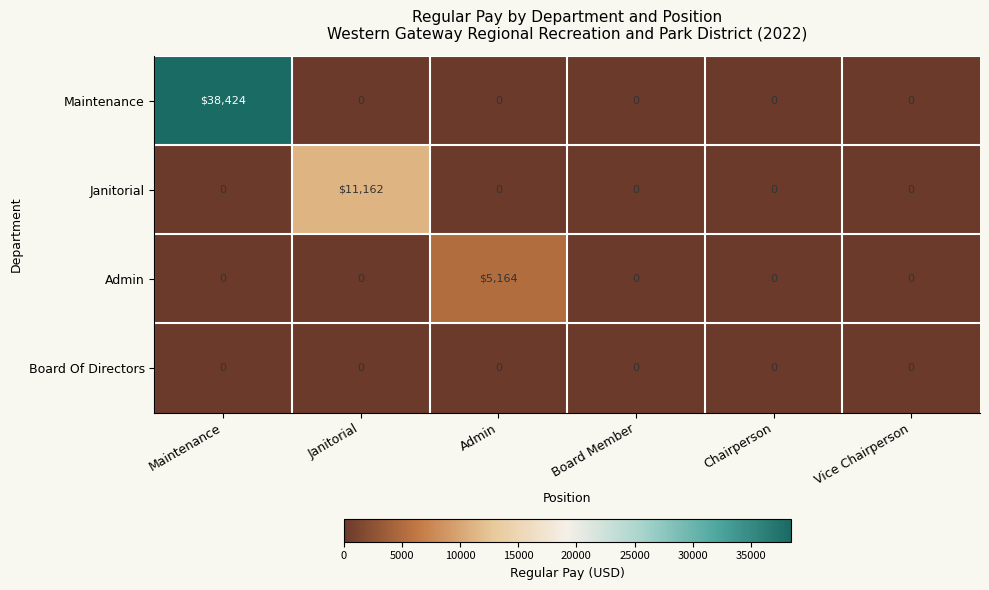

Rank the series by their maximum value, from lowest to highest.

Board Of Directors, Admin, Janitorial, Maintenance